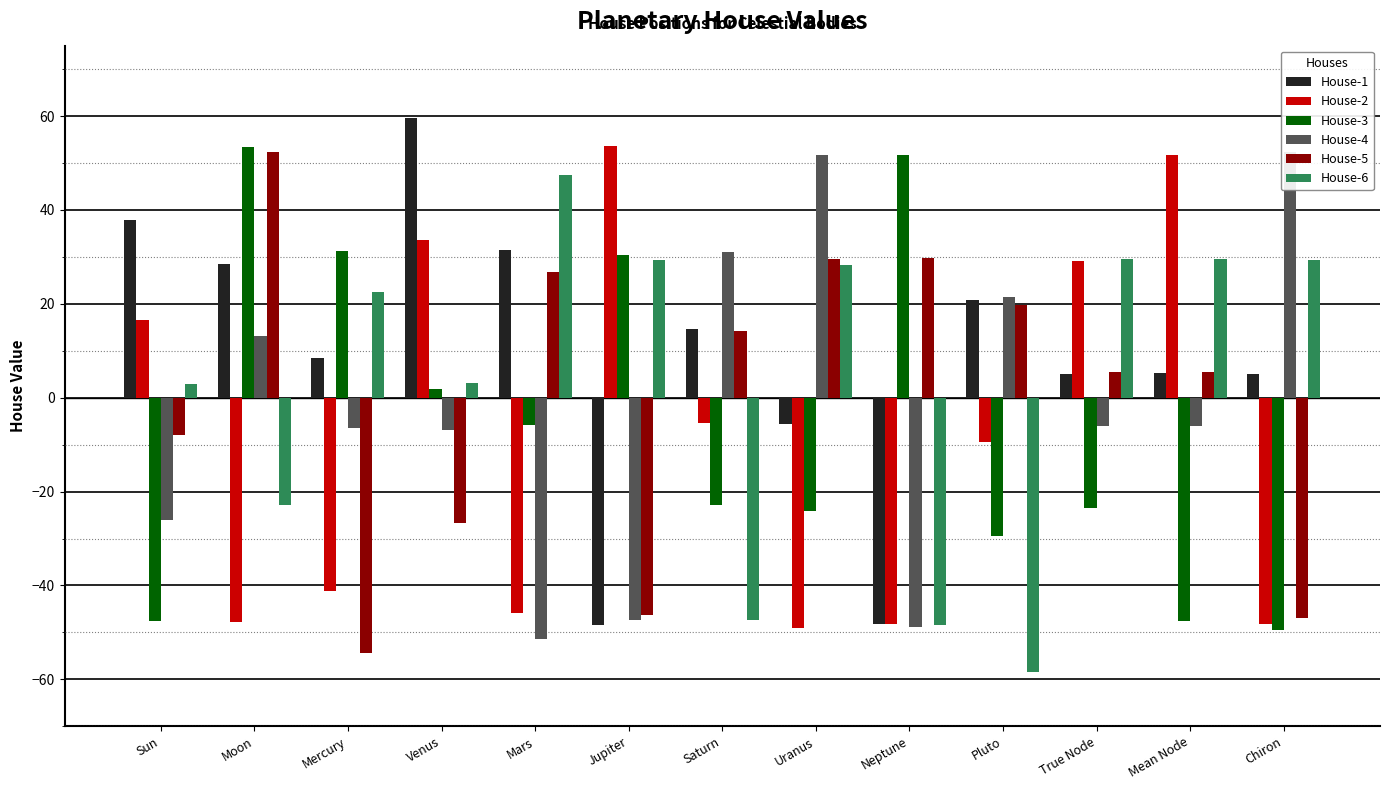

Reading right to left, list all the values displayed in this chart.

House-1: Chiron=5.0	Mean Node=5.2	True Node=5.1	Pluto=20.9	Neptune=-48.3	Uranus=-5.7	Saturn=14.7	Jupiter=-48.4	Mars=31.4	Venus=59.5	Mercury=8.4	Moon=28.5	Sun=37.9
House-2: Chiron=-48.2	Mean Node=51.8	True Node=29.2	Pluto=-9.4	Neptune=-48.3	Uranus=-49.1	Saturn=-5.5	Jupiter=53.6	Mars=-46.0	Venus=33.6	Mercury=-41.2	Moon=-47.7	Sun=16.5
House-3: Chiron=-49.4	Mean Node=-47.7	True Node=-23.6	Pluto=-29.5	Neptune=51.7	Uranus=-24.1	Saturn=-22.8	Jupiter=30.4	Mars=-5.9	Venus=1.8	Mercury=31.4	Moon=53.3	Sun=-47.6
House-4: Chiron=52.3	Mean Node=-6.0	True Node=-5.9	Pluto=21.5	Neptune=-48.8	Uranus=51.7	Saturn=31.1	Jupiter=-47.3	Mars=-51.4	Venus=-7.0	Mercury=-6.6	Moon=13.2	Sun=-26.0
House-5: Chiron=-46.8	Mean Node=5.5	True Node=5.6	Pluto=19.8	Neptune=29.7	Uranus=29.5	Saturn=14.2	Jupiter=-46.3	Mars=26.8	Venus=-26.8	Mercury=-54.5	Moon=52.4	Sun=-8.0
House-6: Chiron=29.3	Mean Node=29.5	True Node=29.6	Pluto=-58.4	Neptune=-48.4	Uranus=28.2	Saturn=-47.4	Jupiter=29.4	Mars=47.5	Venus=3.2	Mercury=22.5	Moon=-22.9	Sun=2.9